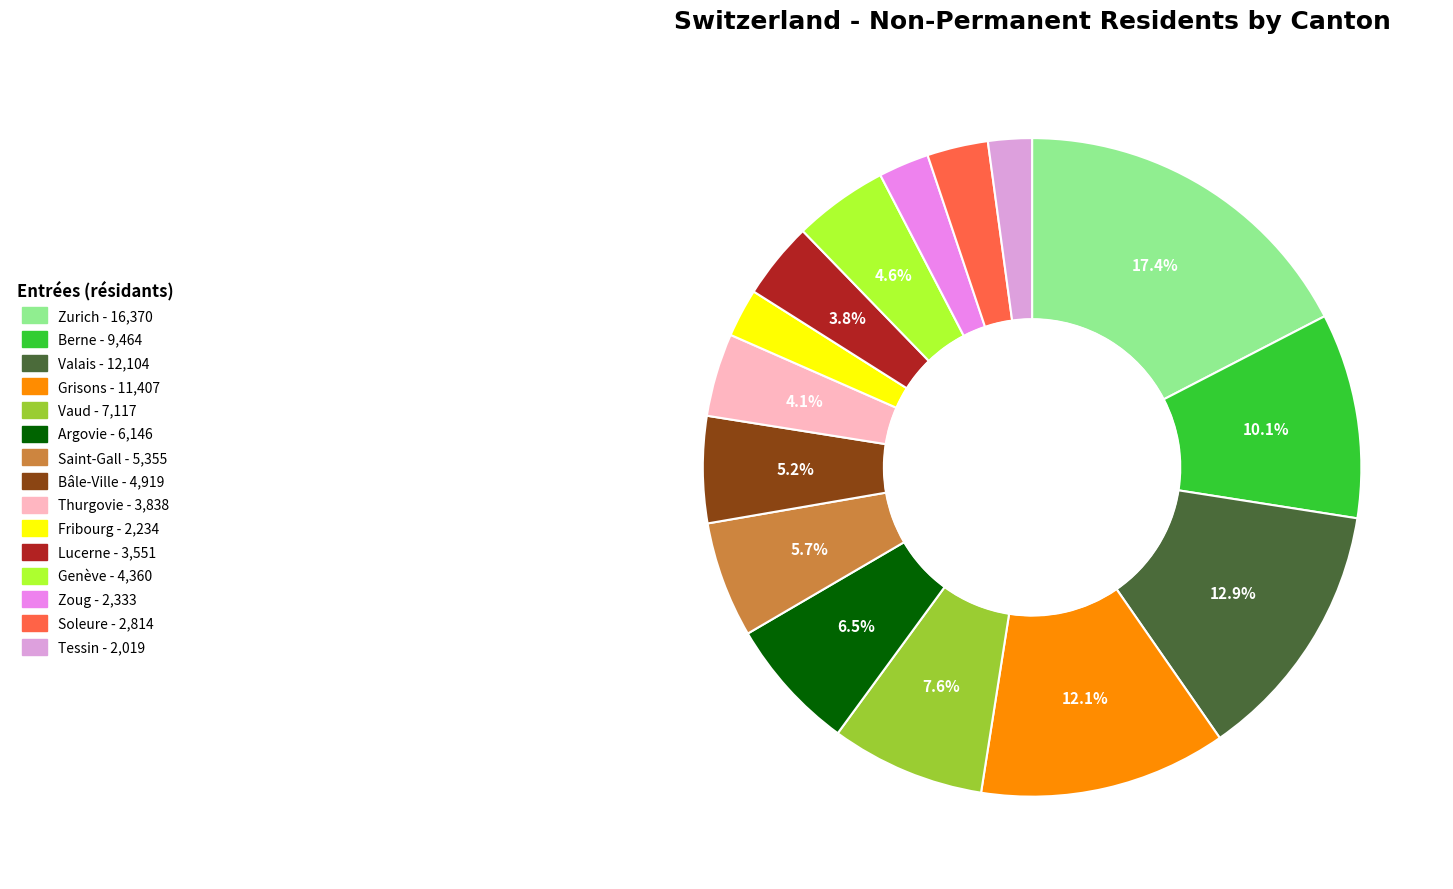

What percentage is NOT represented by Bâle-Ville?

94.8%